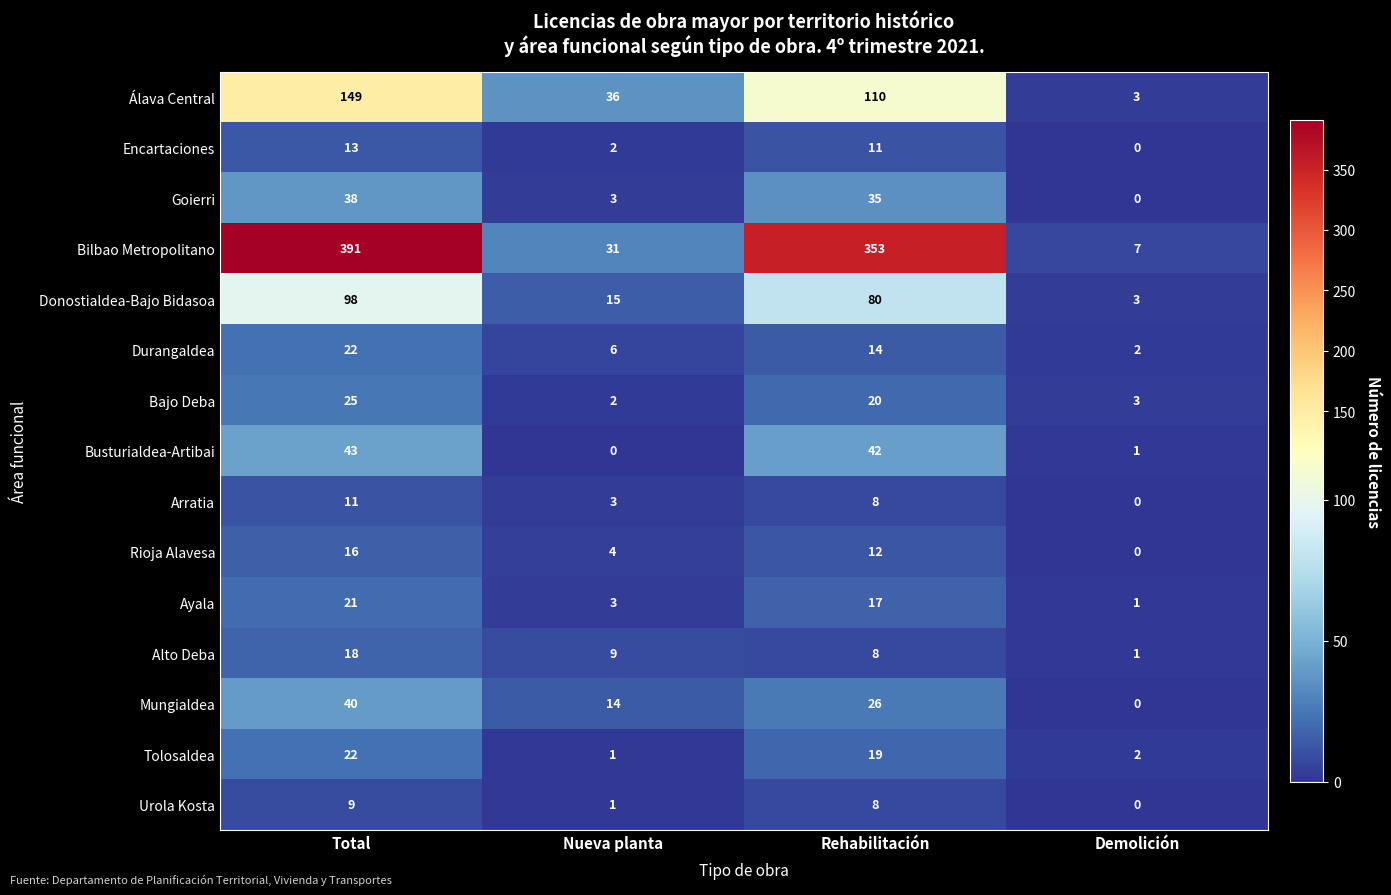

At which label does Donostialdea-Bajo Bidasoa first exceed 80?

Total